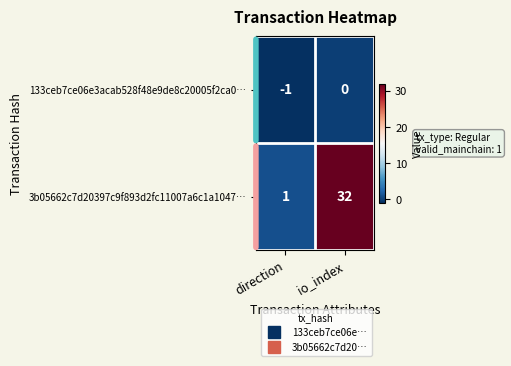

Rank the series by their average value, from highest to lowest.

3b05662c7d20397c9f893d2fc11007a6c1a1047…, 133ceb7ce06e3acab528f48e9de8c20005f2ca0…